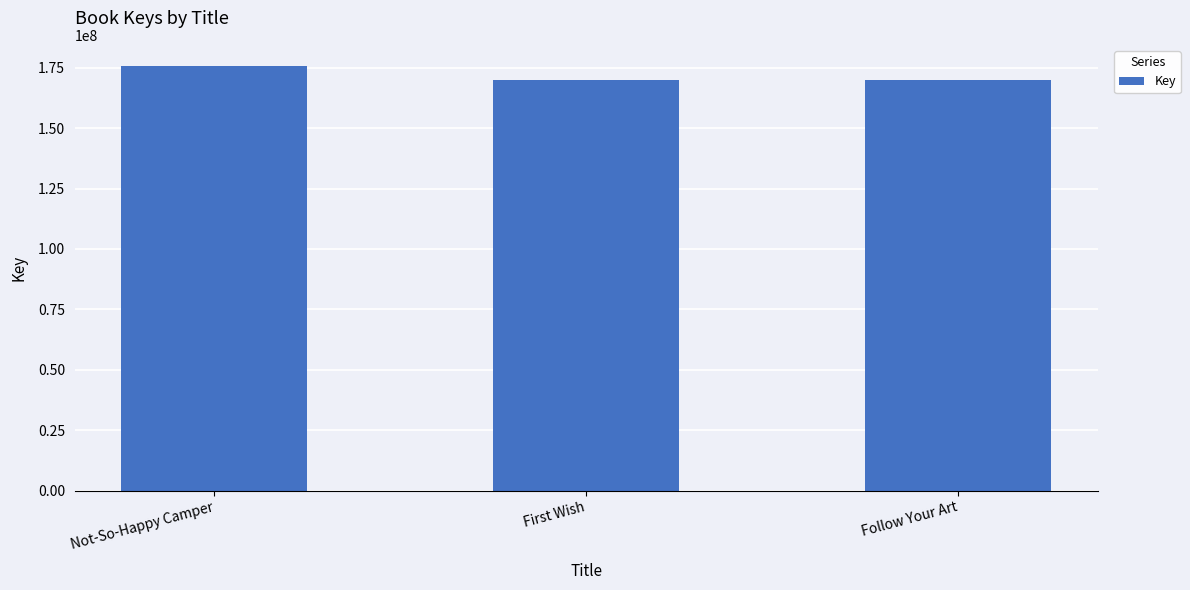

What is the label of the 3rd bar from the left?

Follow Your Art